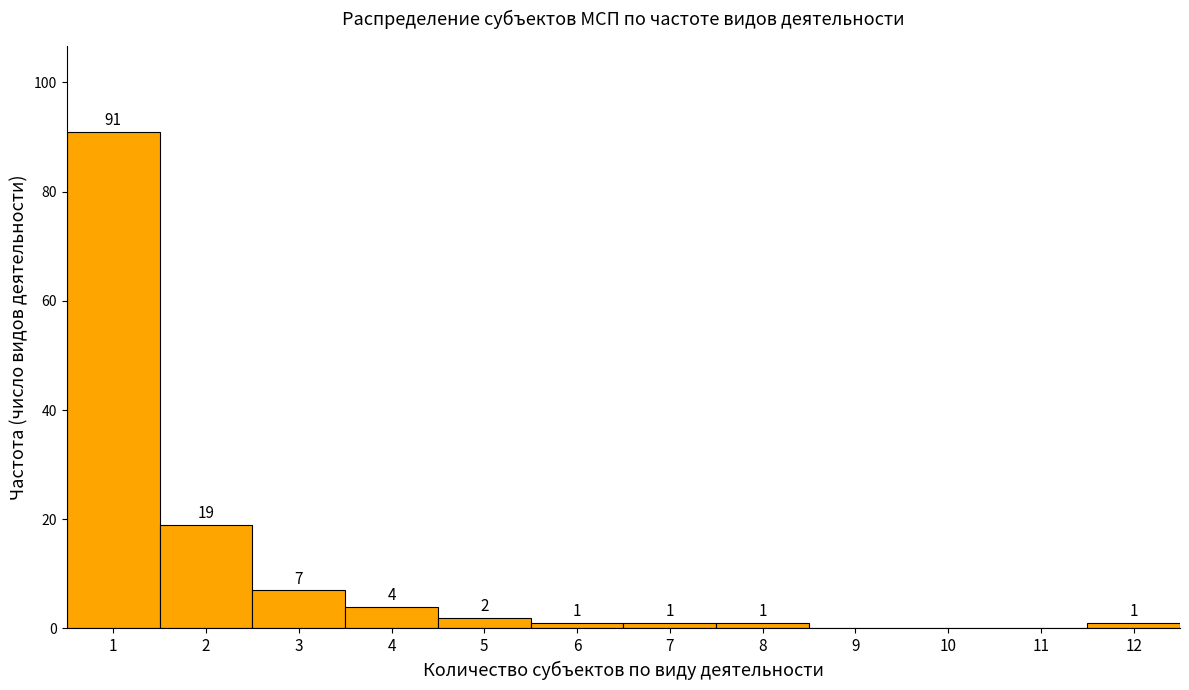

Which range on the x-axis has the tallest bar?

0.5 to 1.5